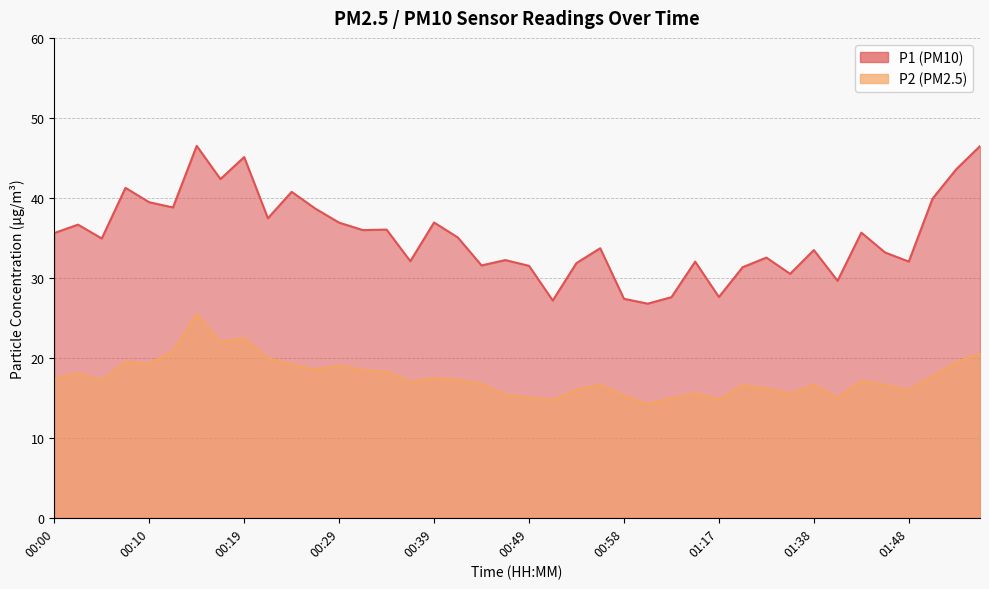

What is the maximum value for P2?

25.4